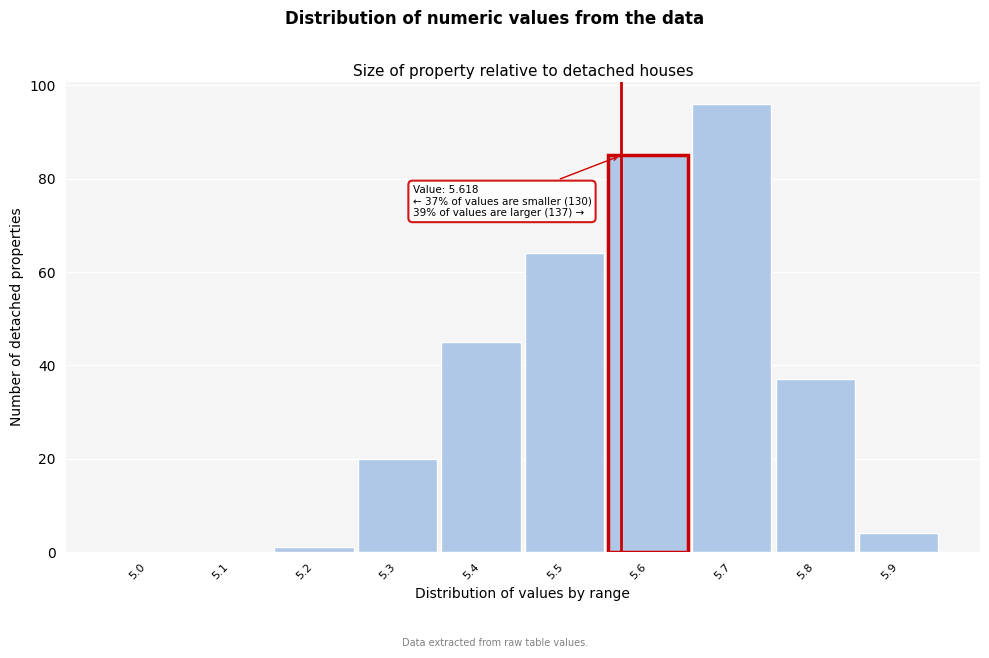

Reading left to right, transcribe all the data shown in this chart.

5.0=0	5.1=0	5.2=1	5.3=20	5.4=45	5.5=64	5.6=85	5.7=96	5.8=37	5.9=4